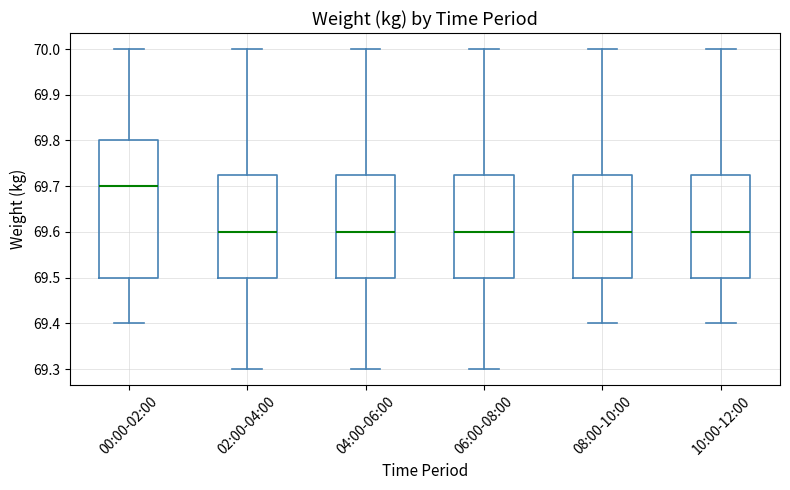

Where is the lower edge of the box for 08:00-10:00 on the y-axis? The values are not printed on the chart, so give them approximately, as read against the axis.

69.50